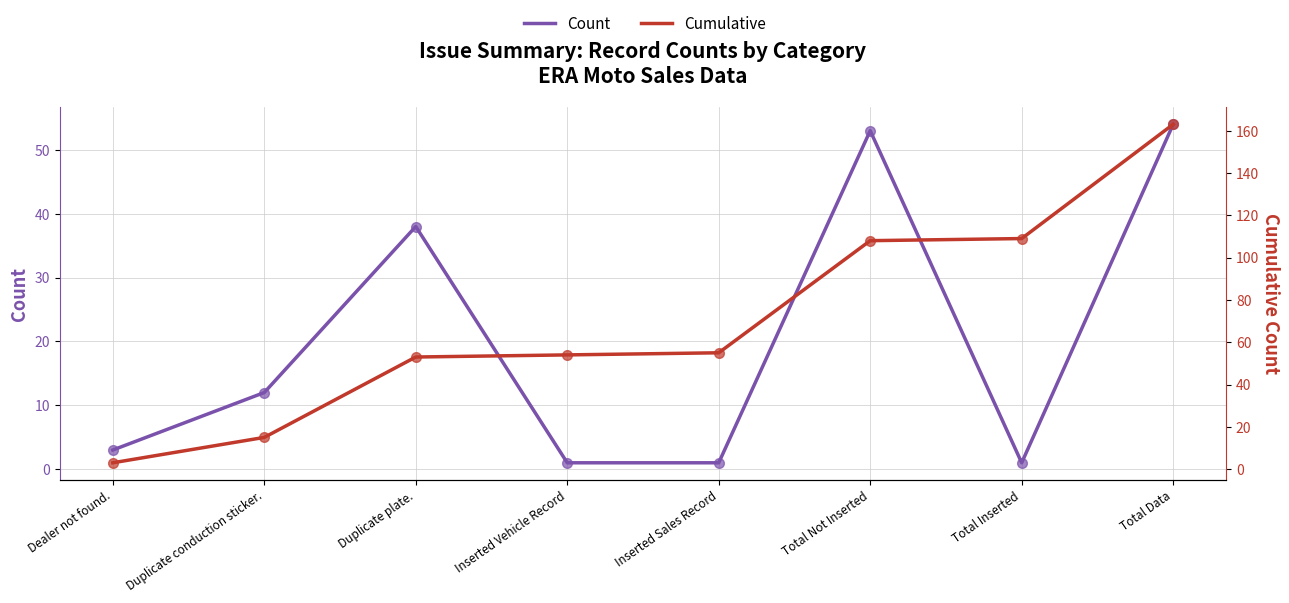

What value does the Count series have at Duplicate conduction sticker.?

12